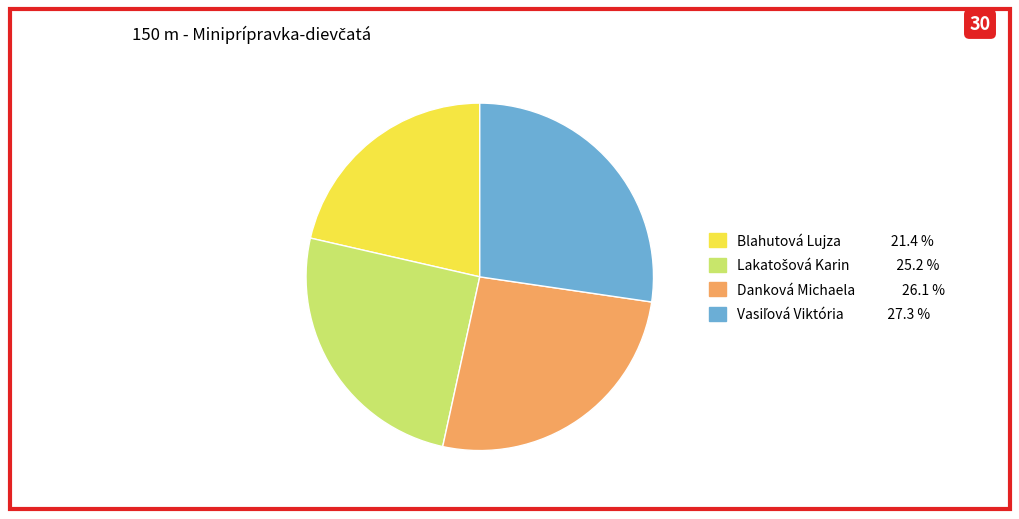

How many segments does this pie chart have?

4